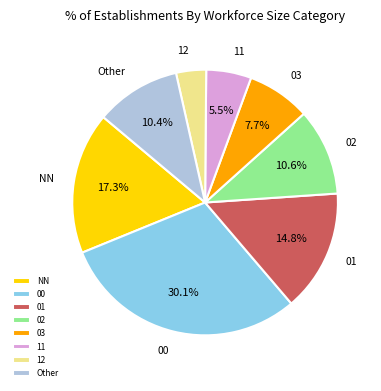

Is there any slice that represents more than half of the pie?

No